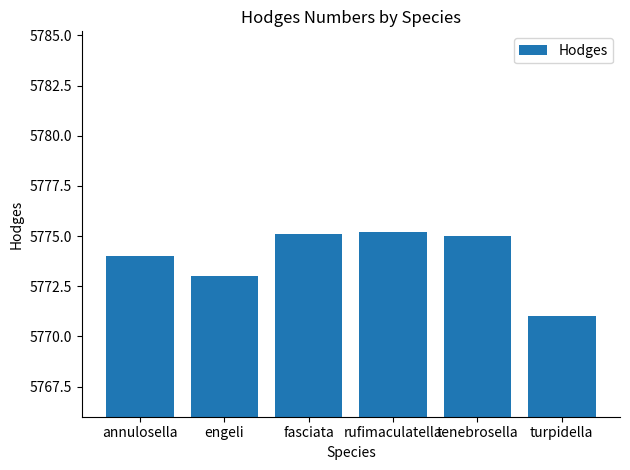

What is the label of the 6th bar from the right?

annulosella